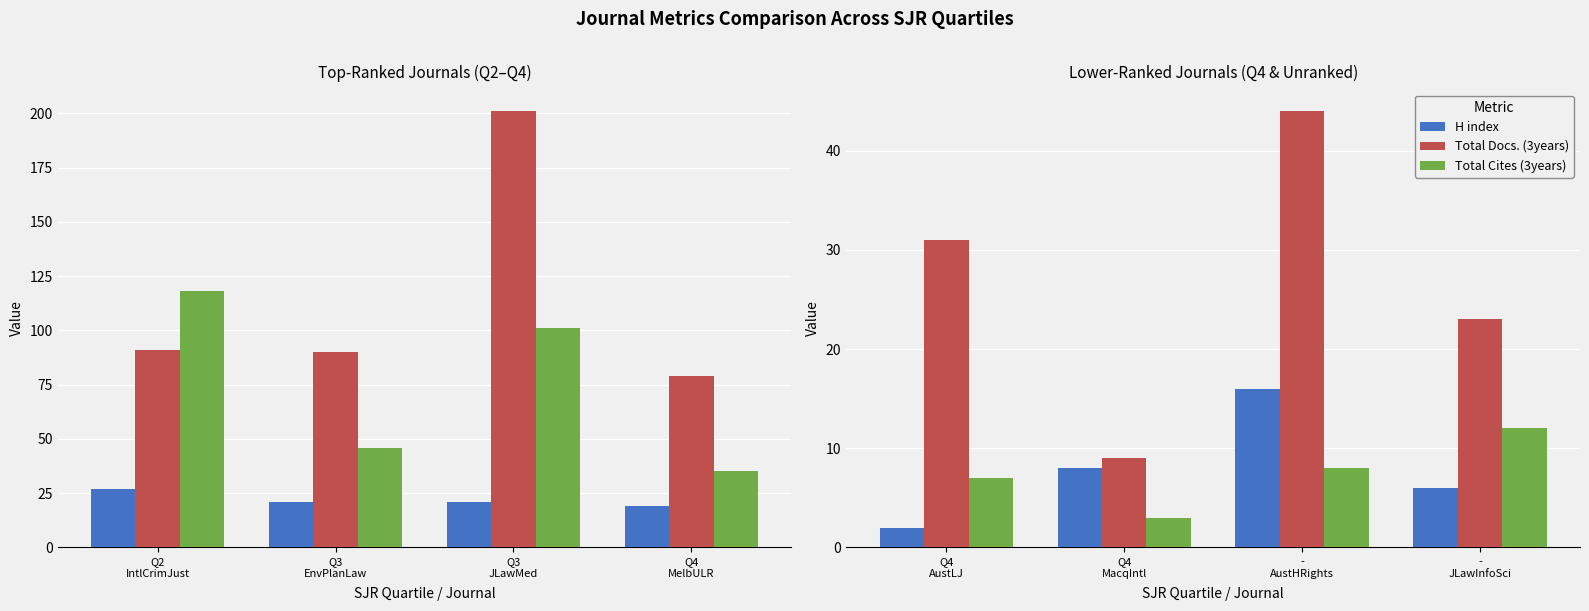

What is the minimum value for Total Docs. (3years)?

9